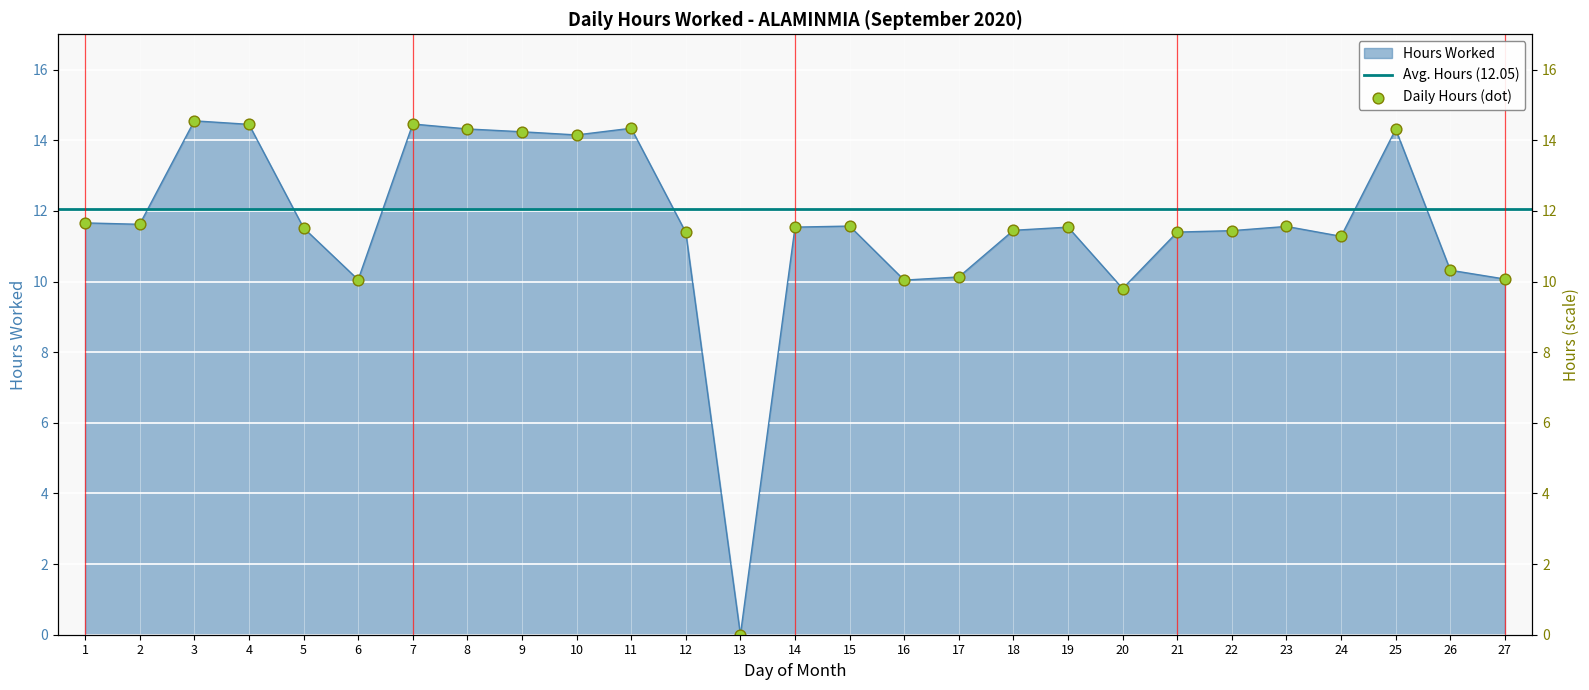

What is the ratio of the value at 15 to the value at 24?

1.0